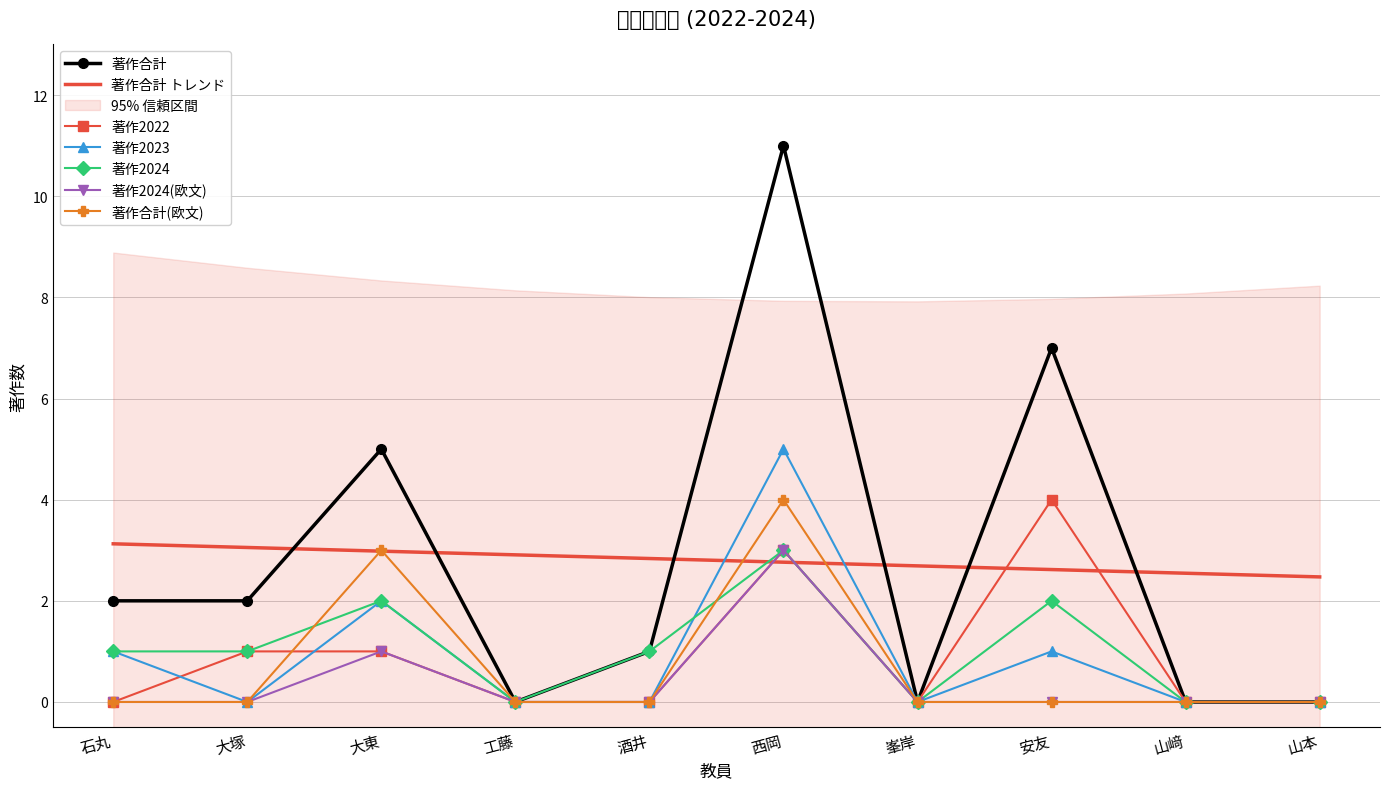

Reading right to left, list all the values displayed in this chart.

著作合計: 山本=0	山﨑=0	安友=7	峯岸=0	西岡=11	酒井=1	工藤=0	大東=5	大塚=2	石丸=2
著作2022: 山本=0	山﨑=0	安友=4	峯岸=0	西岡=3	酒井=0	工藤=0	大東=1	大塚=1	石丸=0
著作2023: 山本=0	山﨑=0	安友=1	峯岸=0	西岡=5	酒井=0	工藤=0	大東=2	大塚=0	石丸=1
著作2024: 山本=0	山﨑=0	安友=2	峯岸=0	西岡=3	酒井=1	工藤=0	大東=2	大塚=1	石丸=1
著作2024(欧文): 山本=0	山﨑=0	安友=0	峯岸=0	西岡=3	酒井=0	工藤=0	大東=1	大塚=0	石丸=0
著作合計(欧文): 山本=0	山﨑=0	安友=0	峯岸=0	西岡=4	酒井=0	工藤=0	大東=3	大塚=0	石丸=0